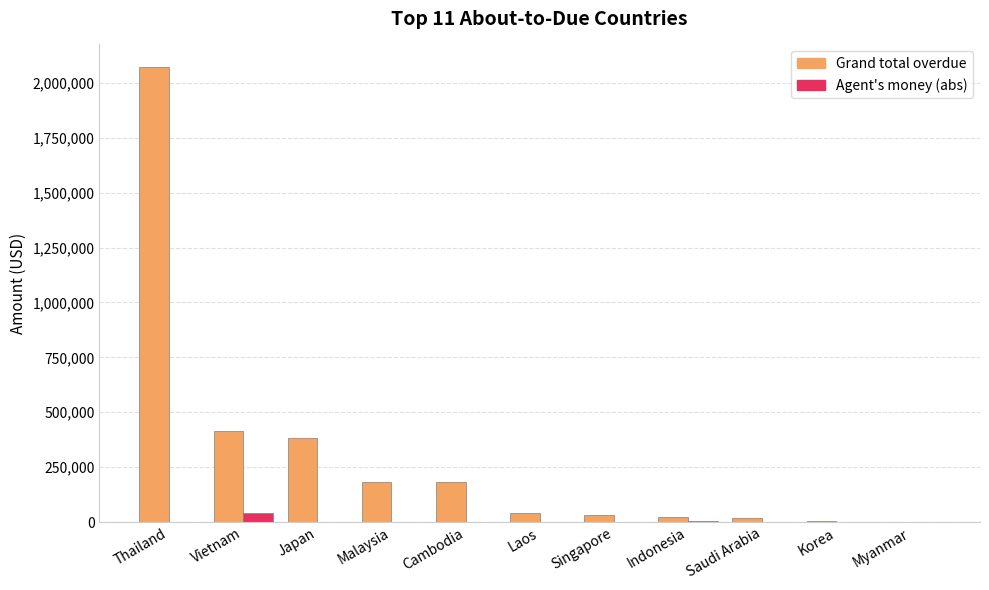

What is the total value across all series at Japan?

383730.3